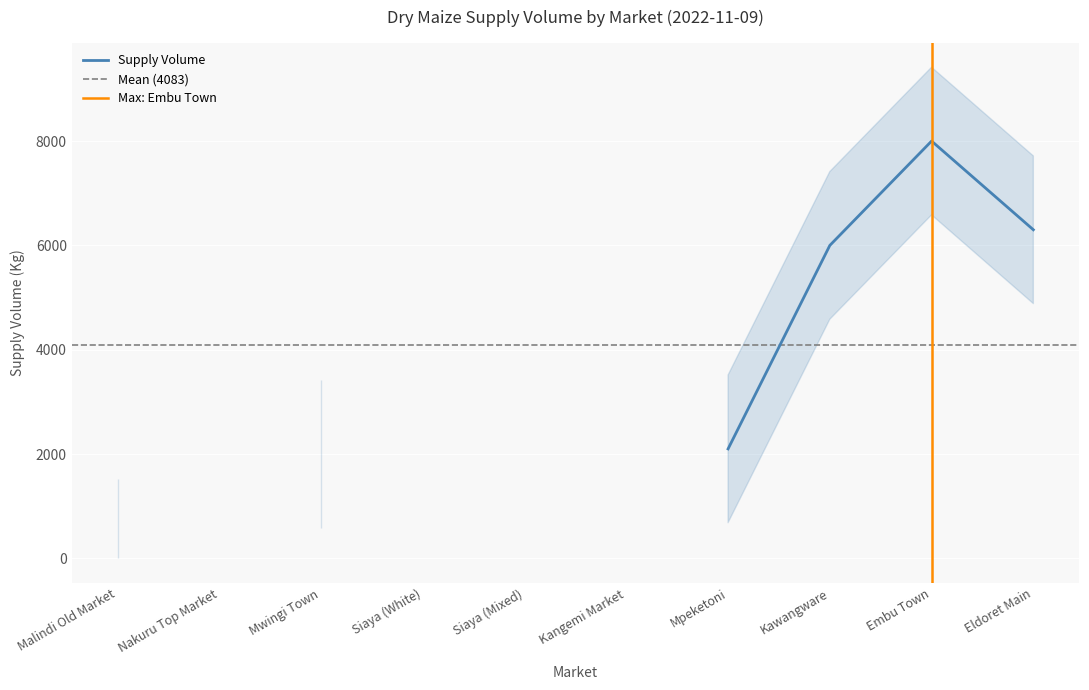

Rank the categories by value from highest to lowest.

Embu Town, Eldoret Main, Kawangware, Mpeketoni, Mwingi Town, Malindi Old Market, Nakuru Top Market, Siaya (White), Siaya (Mixed), Kangemi Market